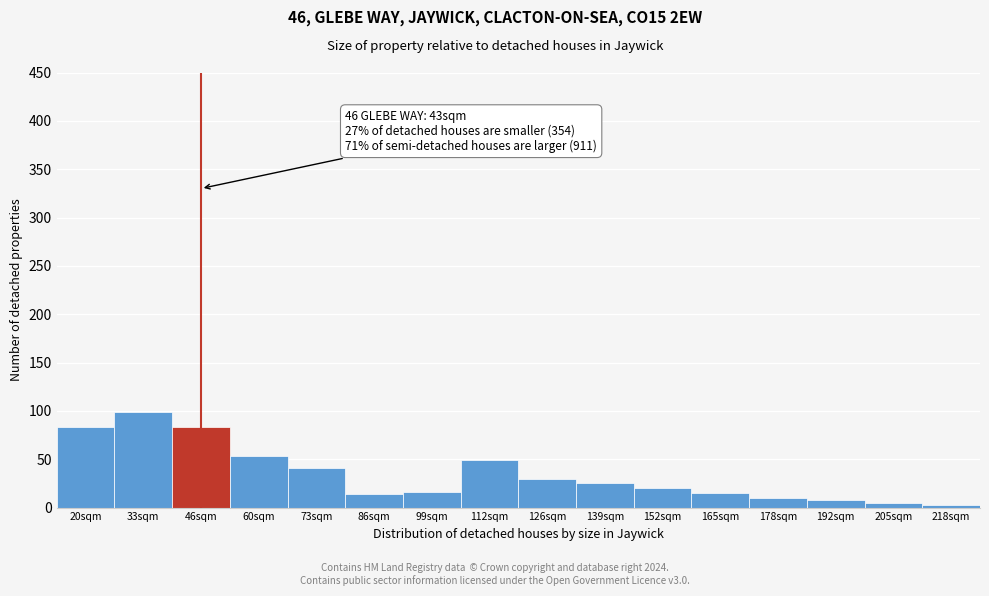

What is the change in value from 73sqm to 126sqm?

-11